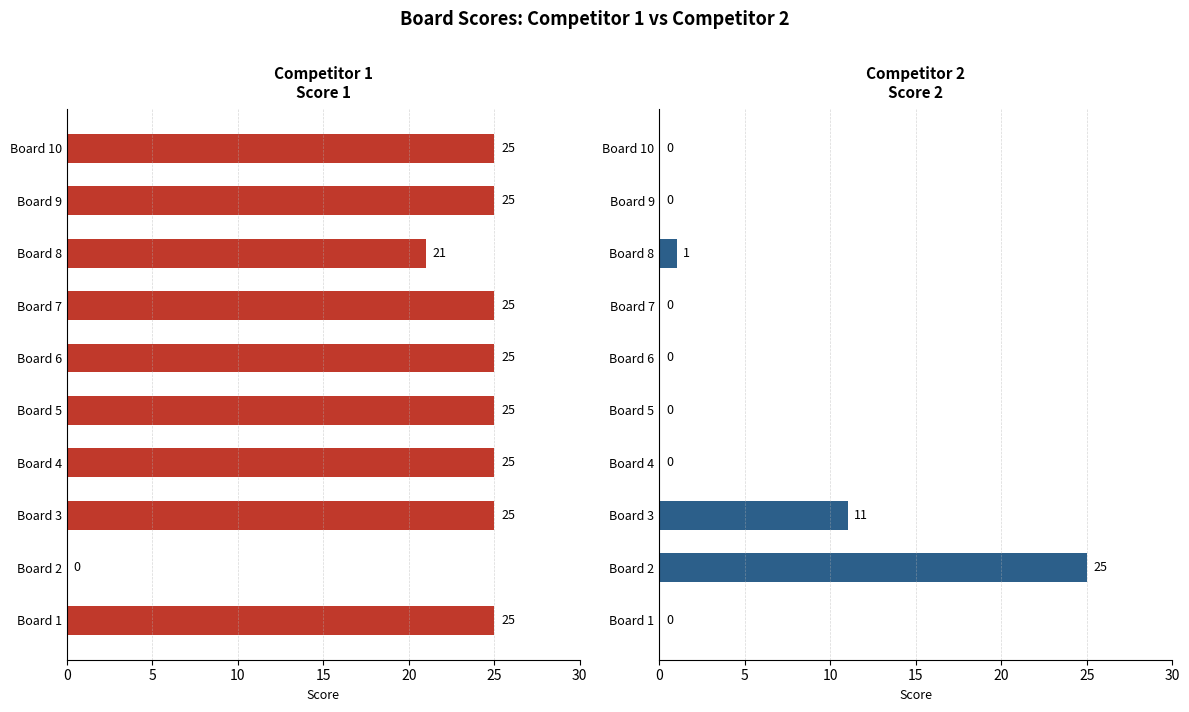

What is the difference between the maximum and minimum values in the Score 2 series?

25